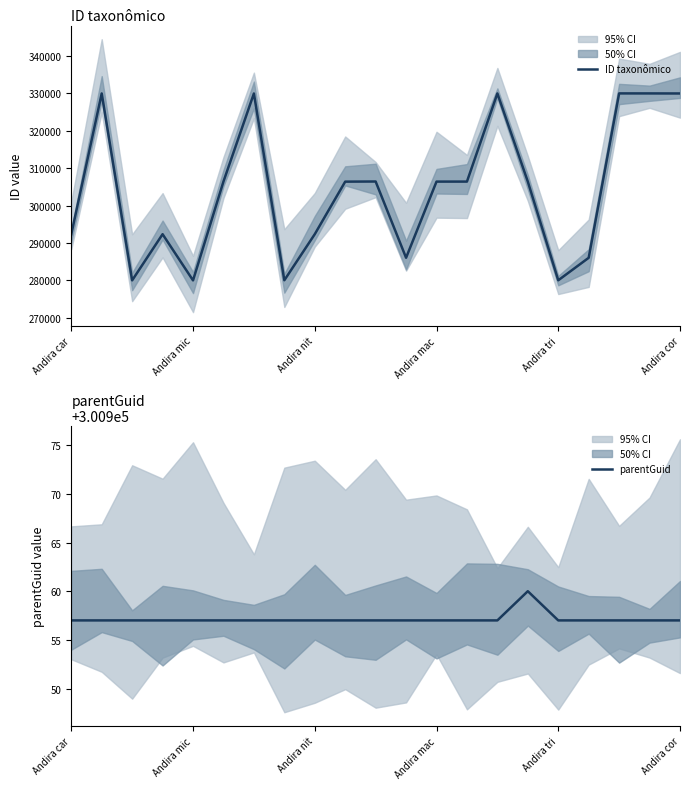

Does the chart have visible grid lines?

No